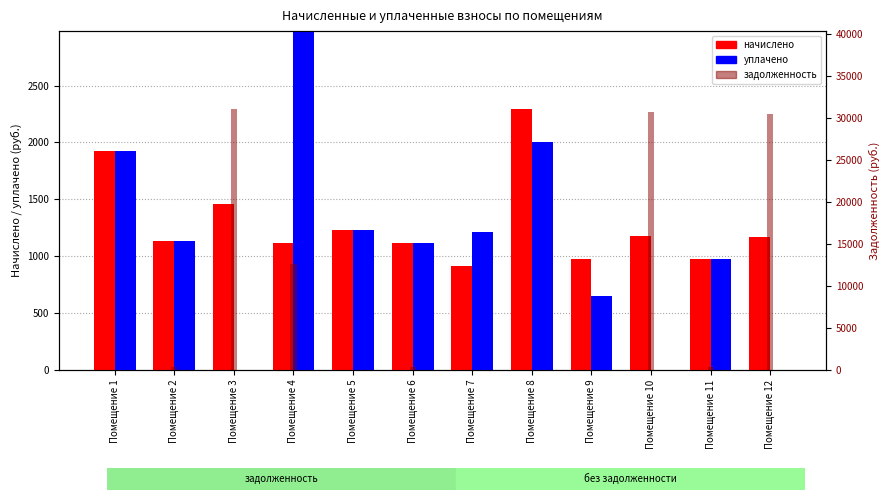

Reading left to right, what are all the values shown in this chart?

начислено: 1927.8	1134.5	1455.0	1119.9	1233.4	1118.1	910.5	2290.8	974.2	1180.0	979.7	1170.9
уплачено: 1927.8	1134.5	0.0	3100.0	1233.4	1118.1	1214.0	2000.0	649.5	0.0	979.7	0.0
задолженность: 0.0	378.2	31039.4	12611.8	0.0	372.7	0.0	0.0	0.0	30694.4	326.6	30457.2